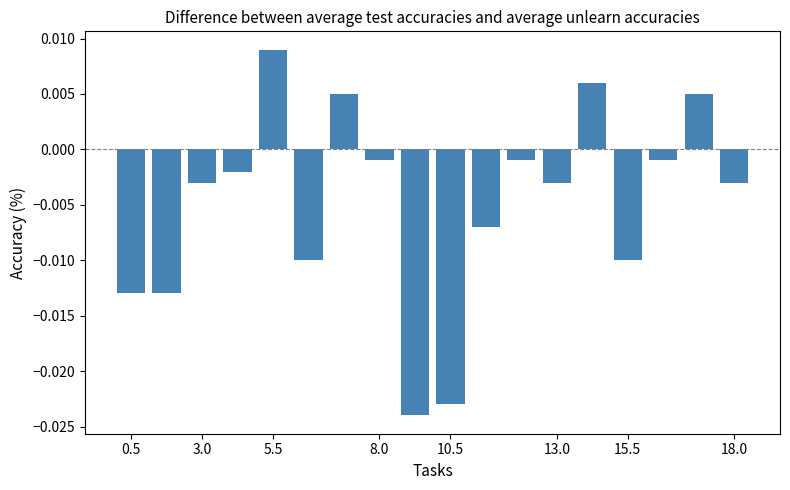

Where does the data first go above 0?

5.5